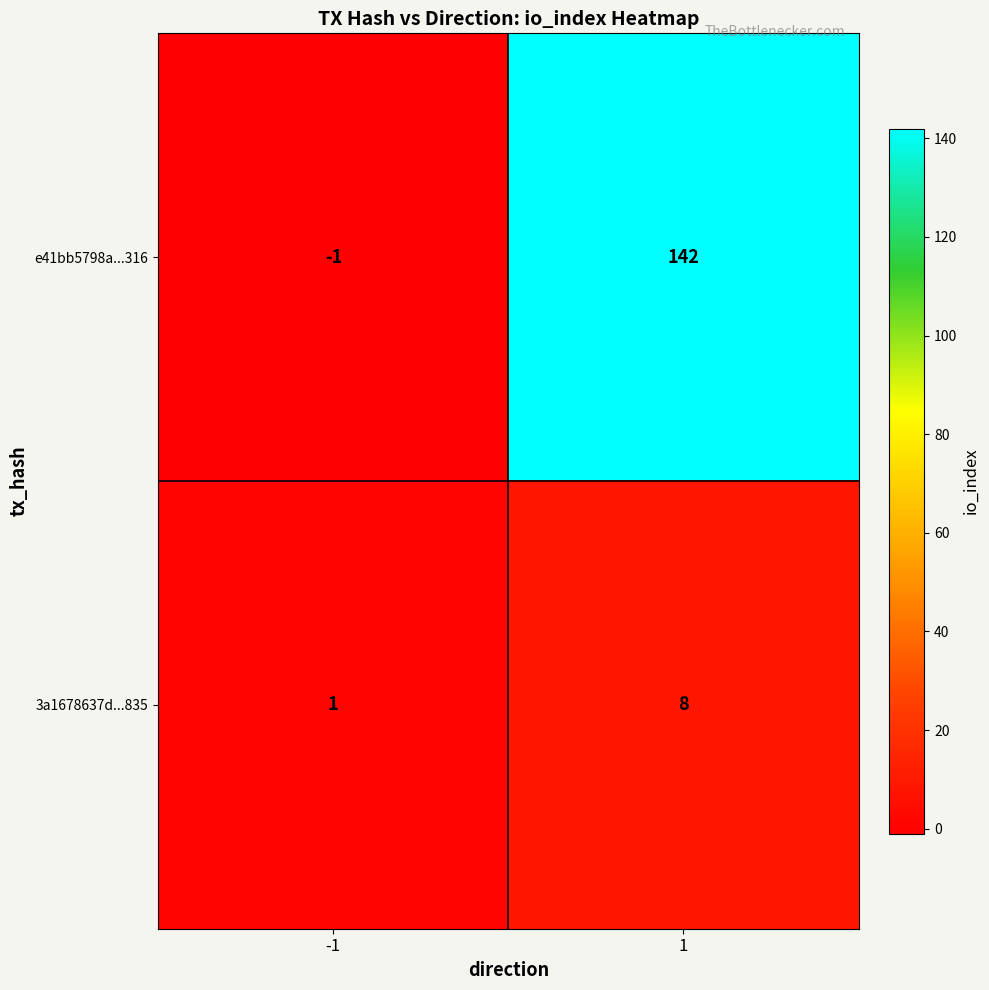

What is the total value across all series at 1?

150